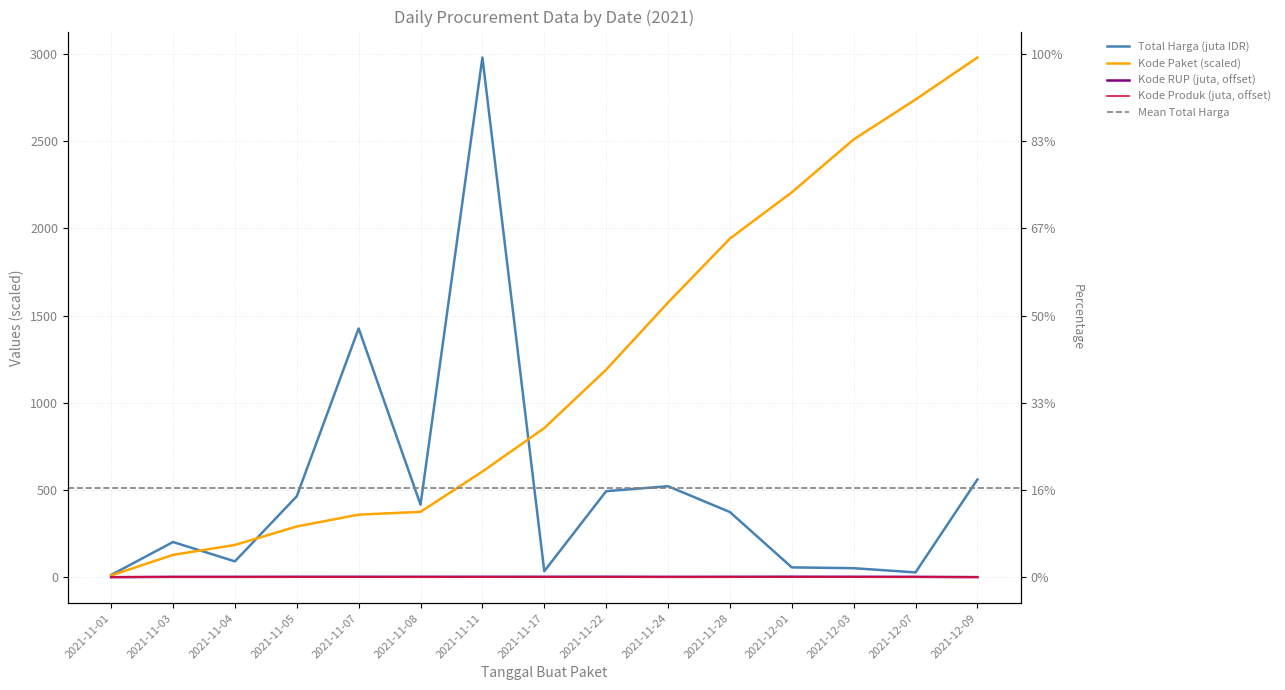

The value of Total Harga (M) at 2021-11-28 is 373.4. True or false?

True